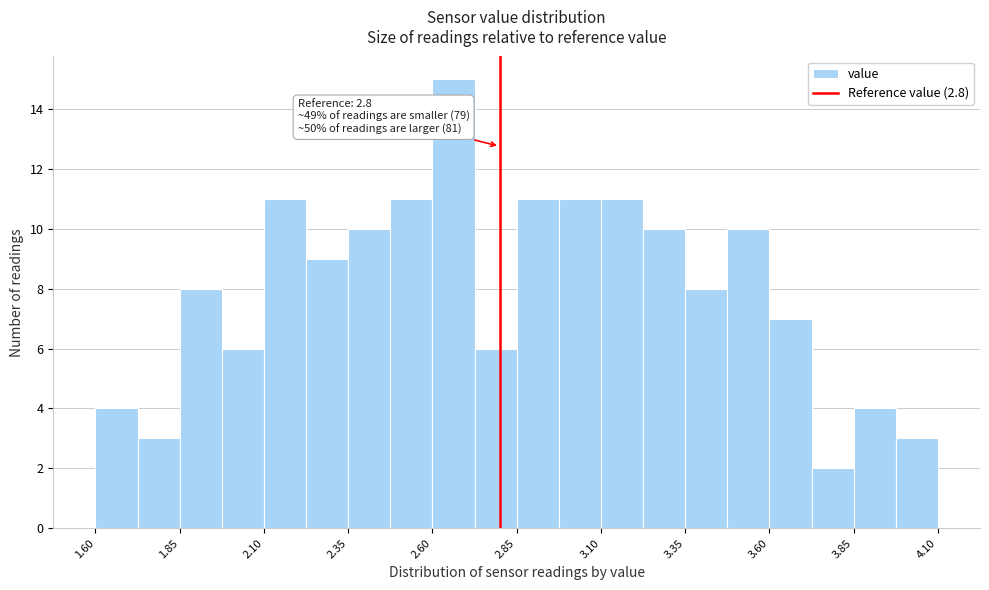

Read against the x-axis, roughly where is the centre of the tallest bar?

2.65